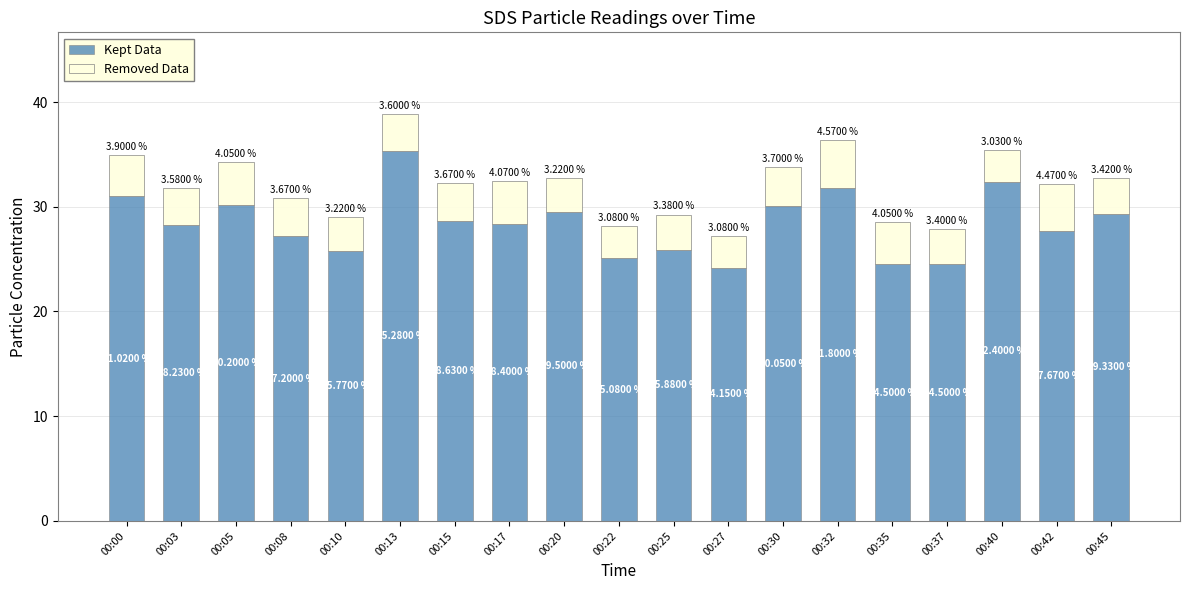

At which category is the sum across all series the highest?

00:13